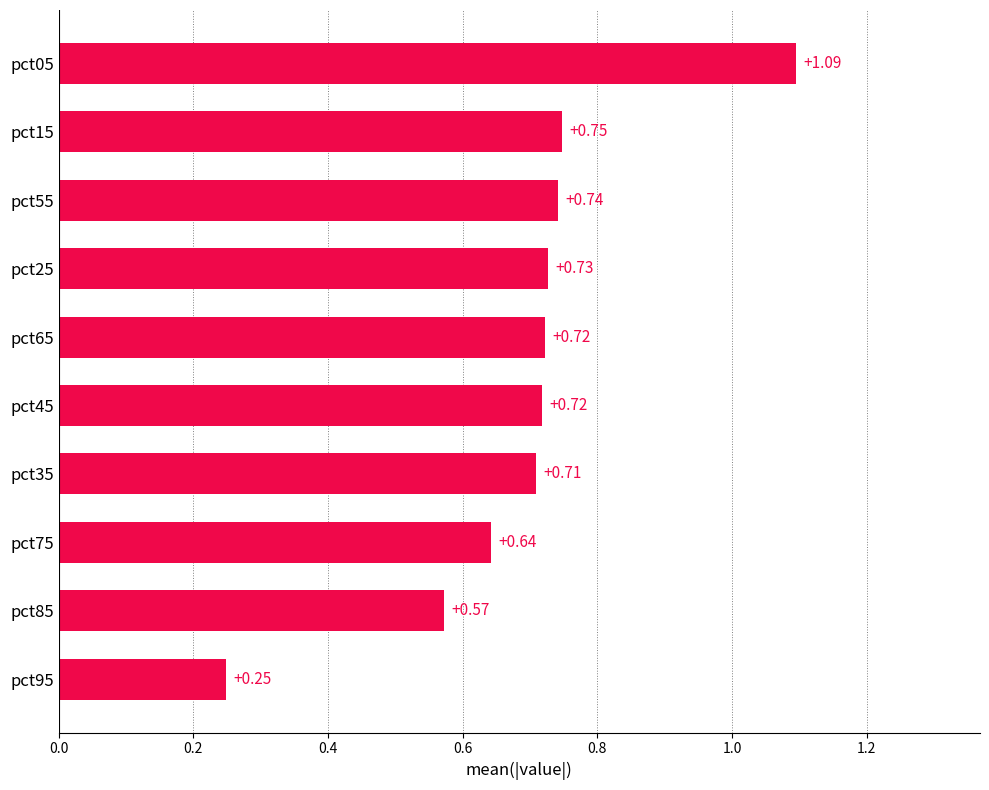

What is the difference between the maximum and minimum values?

0.8